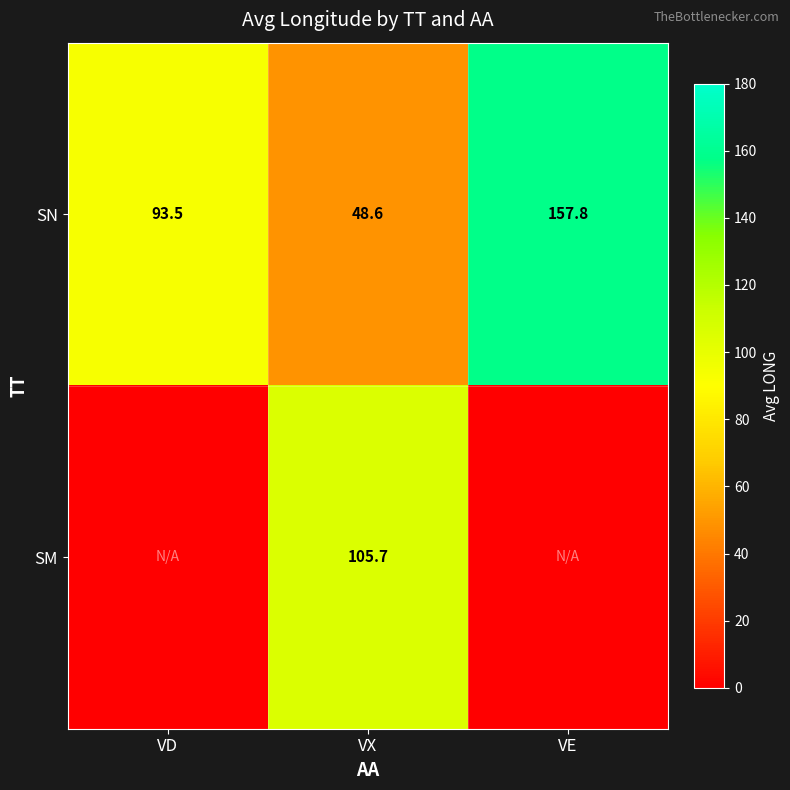

Where is SN nearest to the value 103?

VD